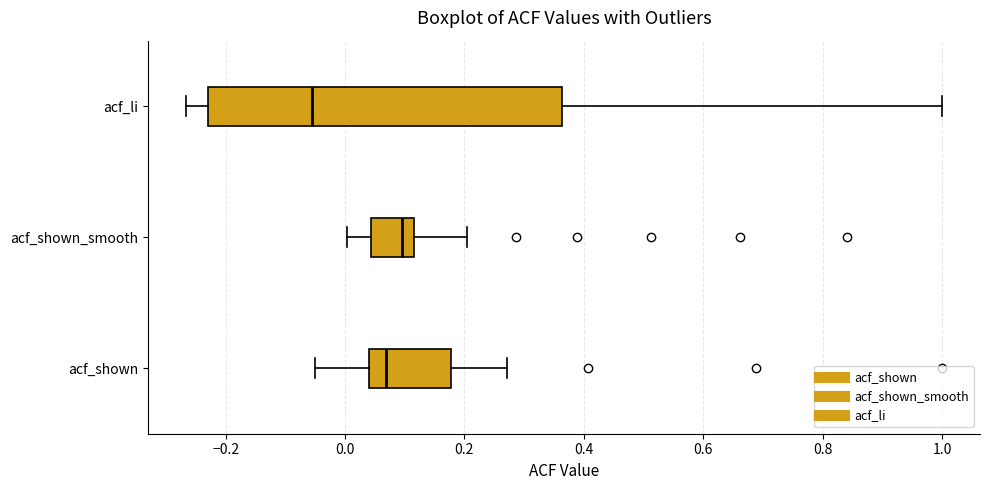

Reading bottom to top, transcribe this box plot: for each box, give where its median line is, the range the box spans, and where its two whiskers end, as read against the x-axis. The values are not printed on the chart, so give them approximately, as read against the axis.

acf_shown: median 0.06, box 0.04 to 0.18, whiskers -0.06 to 0.28
acf_shown_smooth: median 0.10, box 0.04 to 0.12, whiskers 0.00 to 0.20
acf_li: median -0.06, box -0.22 to 0.36, whiskers -0.26 to 1.00